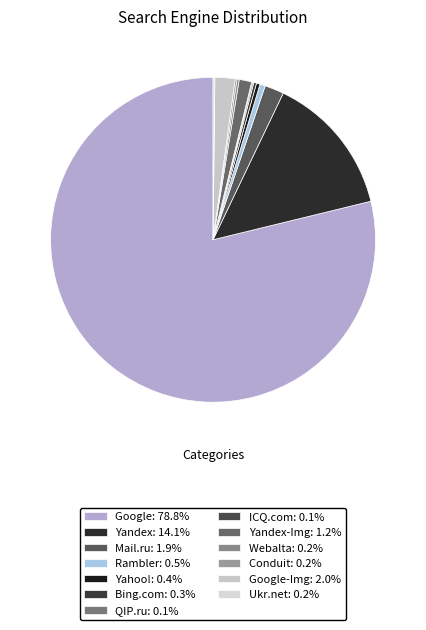

Count the number of slices in the pie.

13